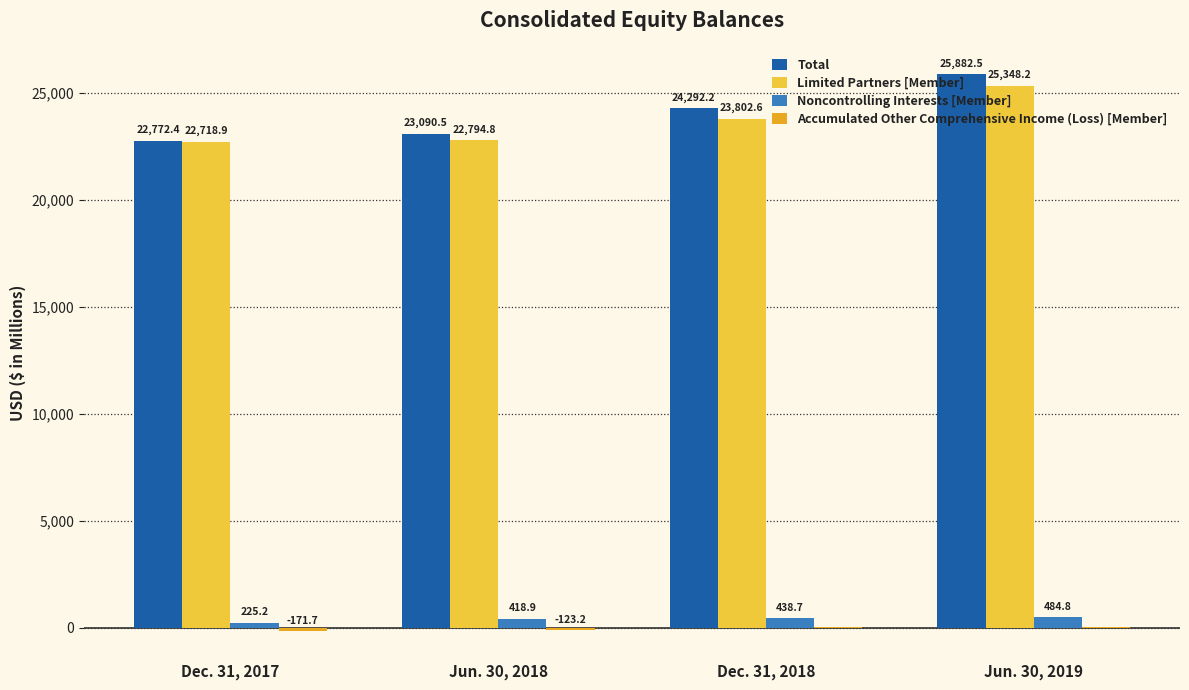

What is the maximum value shown in the chart?

25882.5